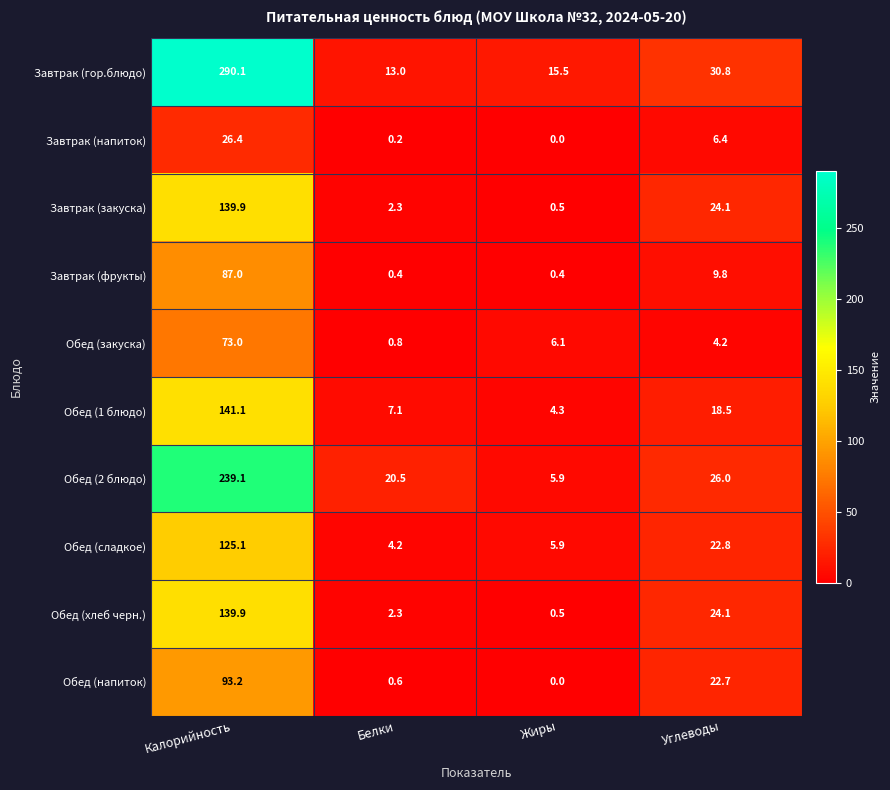

What is the spread (max minus min) of values at Углеводы?

26.6